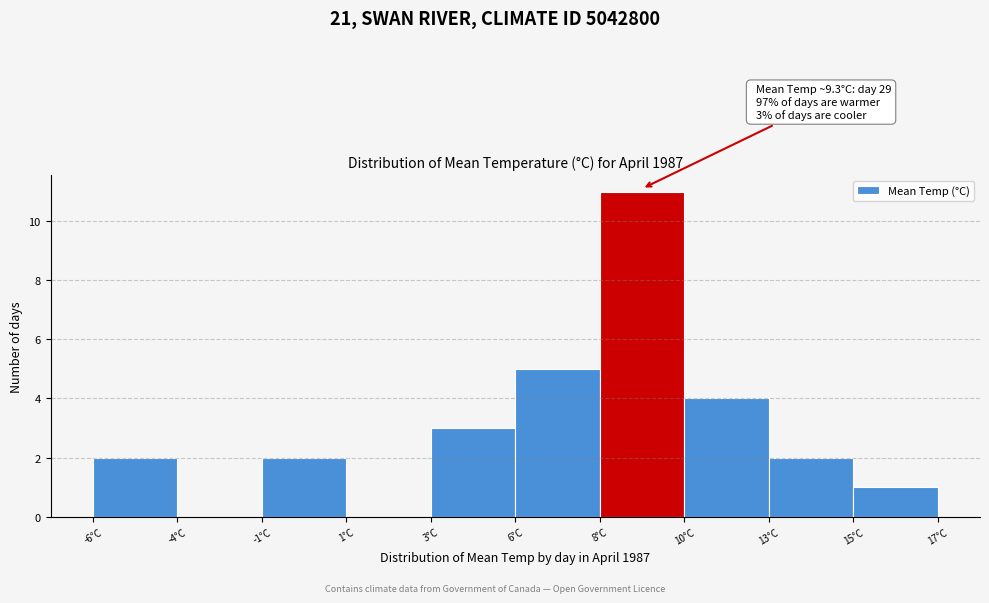

Reading left to right, extract all data points from this chart.

-6°C=2	-4°C=0	-1°C=2	1°C=0	3°C=3	6°C=5	8°C=11	10°C=4	13°C=2	15°C=1